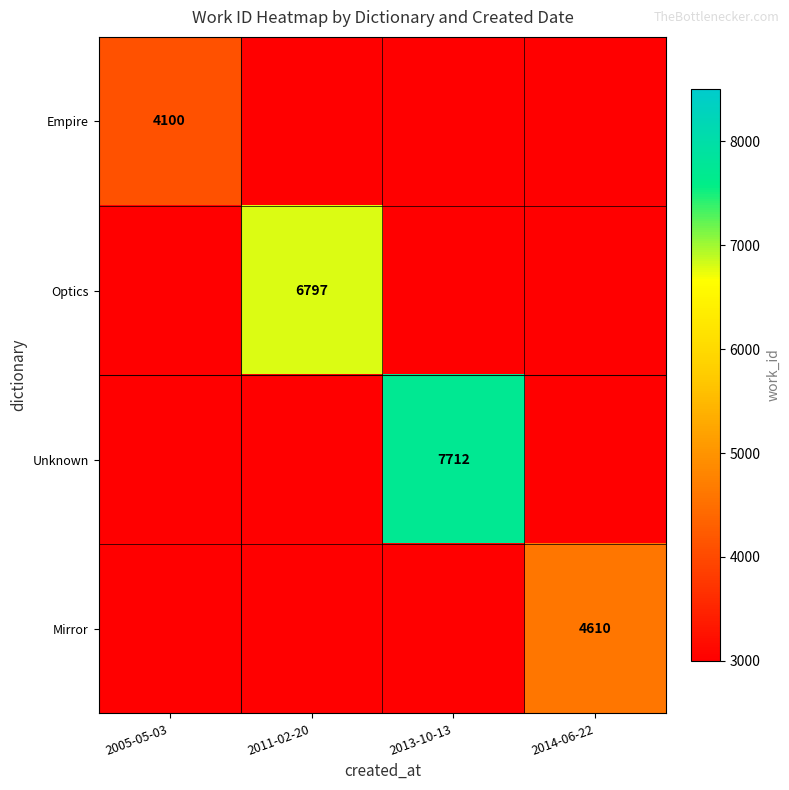

The value of Optics at 2011-02-20 is 10056. True or false?

False